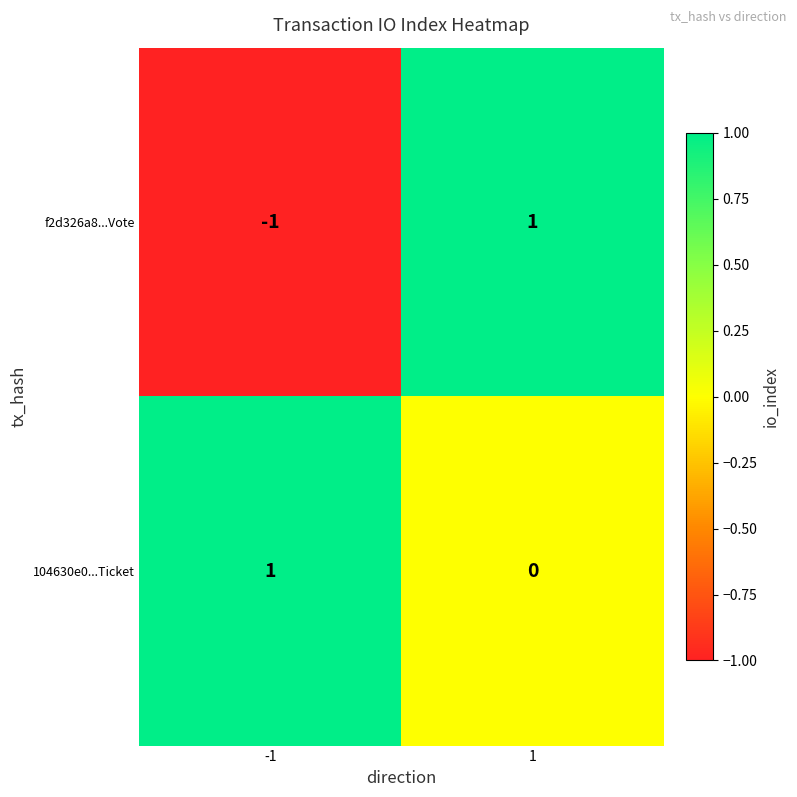

How many series are shown in this chart?

2